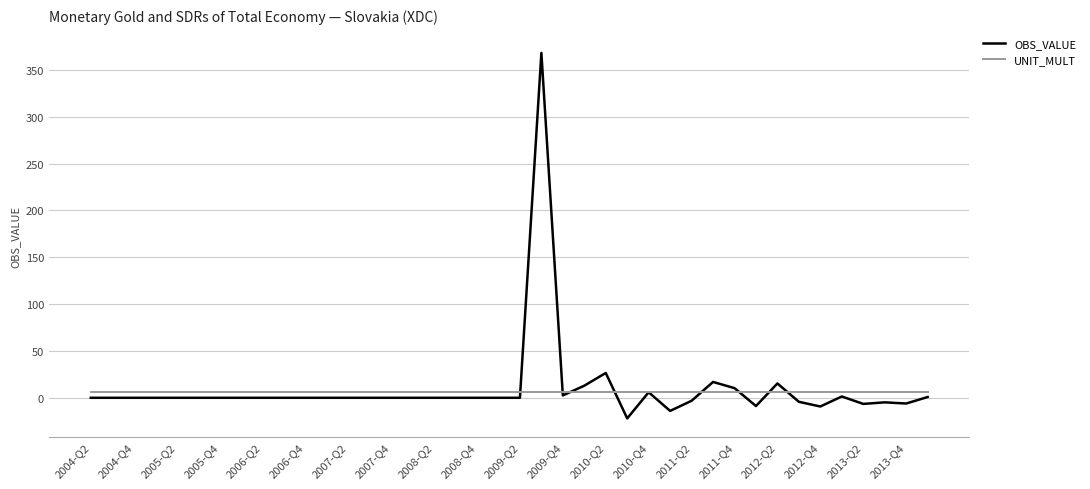

Which series has the largest range (max minus min)?

OBS_VALUE